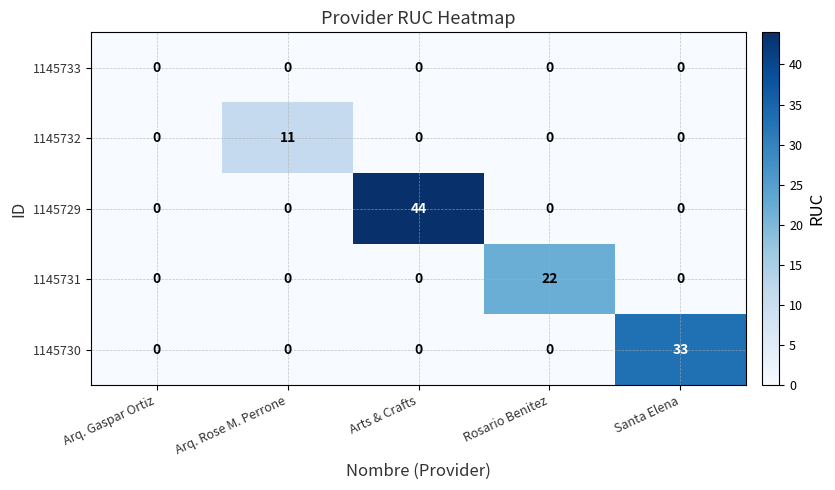

Reading left to right, list all the values displayed in this chart.

1145733: Arq. Gaspar Ortiz=0	Arq. Rose M. Perrone=0	Arts & Crafts=0	Rosario Benitez=0	Santa Elena=0
1145732: Arq. Gaspar Ortiz=0	Arq. Rose M. Perrone=11	Arts & Crafts=0	Rosario Benitez=0	Santa Elena=0
1145729: Arq. Gaspar Ortiz=0	Arq. Rose M. Perrone=0	Arts & Crafts=44	Rosario Benitez=0	Santa Elena=0
1145731: Arq. Gaspar Ortiz=0	Arq. Rose M. Perrone=0	Arts & Crafts=0	Rosario Benitez=22	Santa Elena=0
1145730: Arq. Gaspar Ortiz=0	Arq. Rose M. Perrone=0	Arts & Crafts=0	Rosario Benitez=0	Santa Elena=33